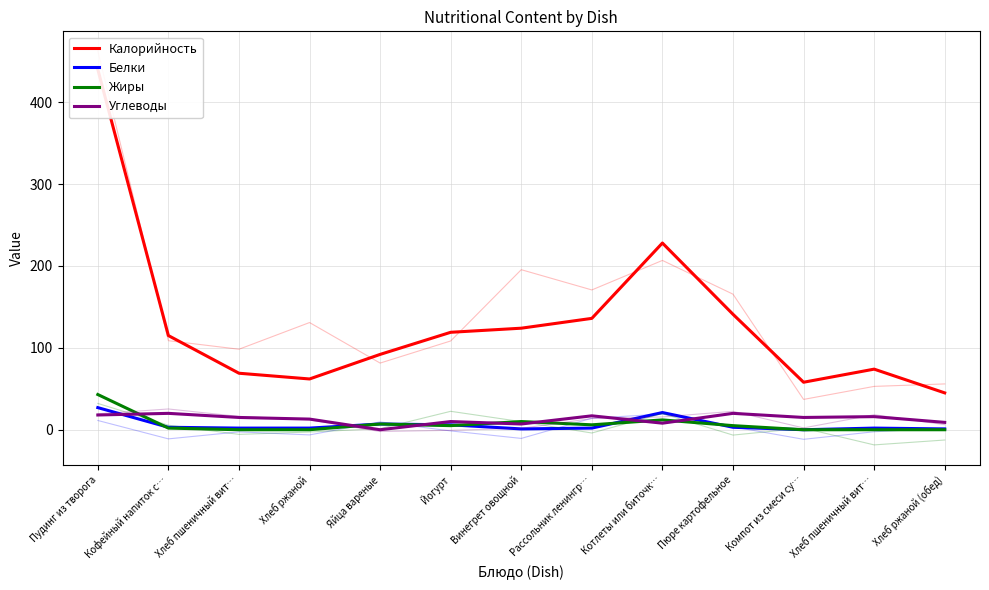

Reading left to right, transcribe all the data shown in this chart.

Калорийность: Пудинг из творога=440	Кофейный напиток с…=115	Хлеб пшеничный вит…=69	Хлеб ржаной=62	Яйца вареные=92	Йогурт=119	Винегрет овощной=124	Рассольник ленингр…=136	Котлеты или биточк…=228	Пюре картофельное=141	Компот из смеси су…=58	Хлеб пшеничный вит…=74	Хлеб ржаной (обед)=45
Белки: Пудинг из творога=27	Кофейный напиток с…=3	Хлеб пшеничный вит…=2	Хлеб ржаной=2	Яйца вареные=7	Йогурт=6	Винегрет овощной=1	Рассольник ленингр…=2	Котлеты или биточк…=21	Пюре картофельное=3	Компот из смеси су…=0	Хлеб пшеничный вит…=2	Хлеб ржаной (обед)=1
Жиры: Пудинг из творога=43	Кофейный напиток с…=2	Хлеб пшеничный вит…=0	Хлеб ржаной=0	Яйца вареные=7	Йогурт=5	Винегрет овощной=10	Рассольник ленингр…=6	Котлеты или биточк…=12	Пюре картофельное=5	Компот из смеси су…=0	Хлеб пшеничный вит…=0	Хлеб ржаной (обед)=0
Углеводы: Пудинг из творога=18	Кофейный напиток с…=20	Хлеб пшеничный вит…=15	Хлеб ржаной=13	Яйца вареные=0	Йогурт=10	Винегрет овощной=7	Рассольник ленингр…=17	Котлеты или биточк…=8	Пюре картофельное=20	Компот из смеси су…=15	Хлеб пшеничный вит…=16	Хлеб ржаной (обед)=9